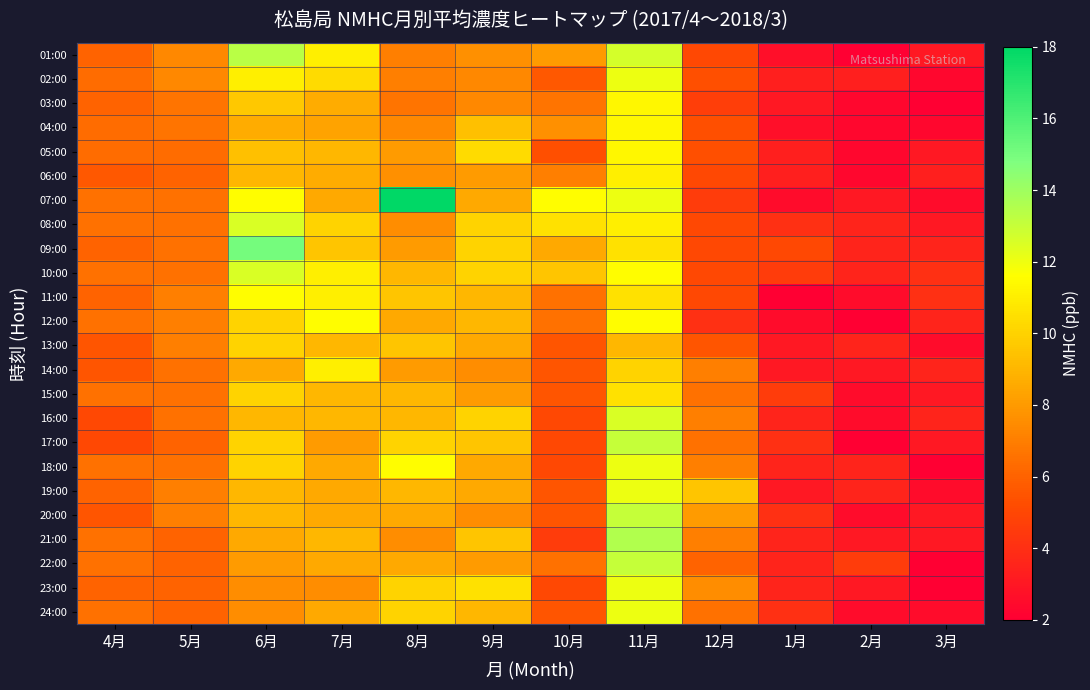

Which series has the widest spread of values?

07:00